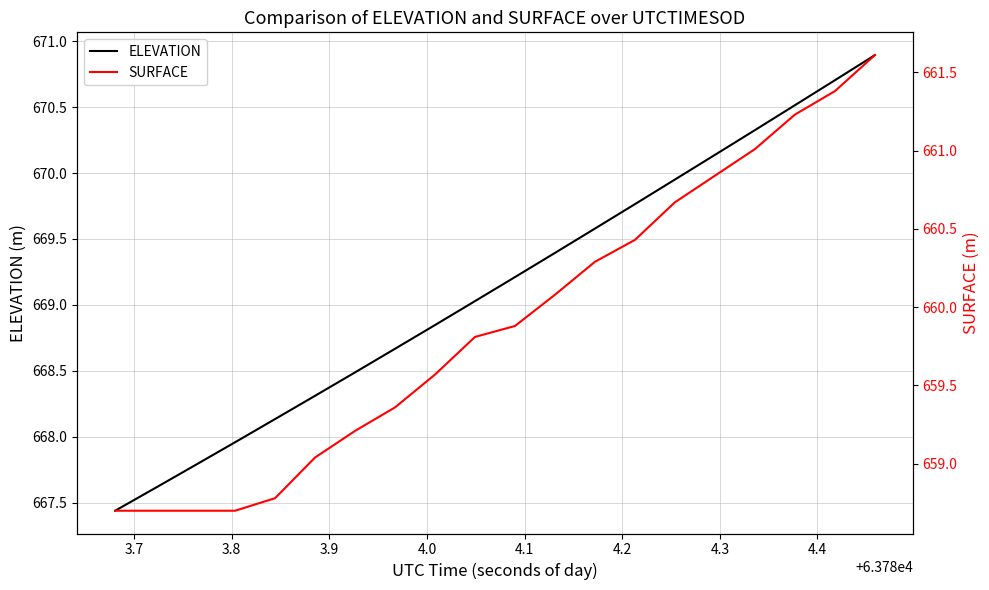

What is the difference between the maximum and minimum values in the SURFACE series?

2.9